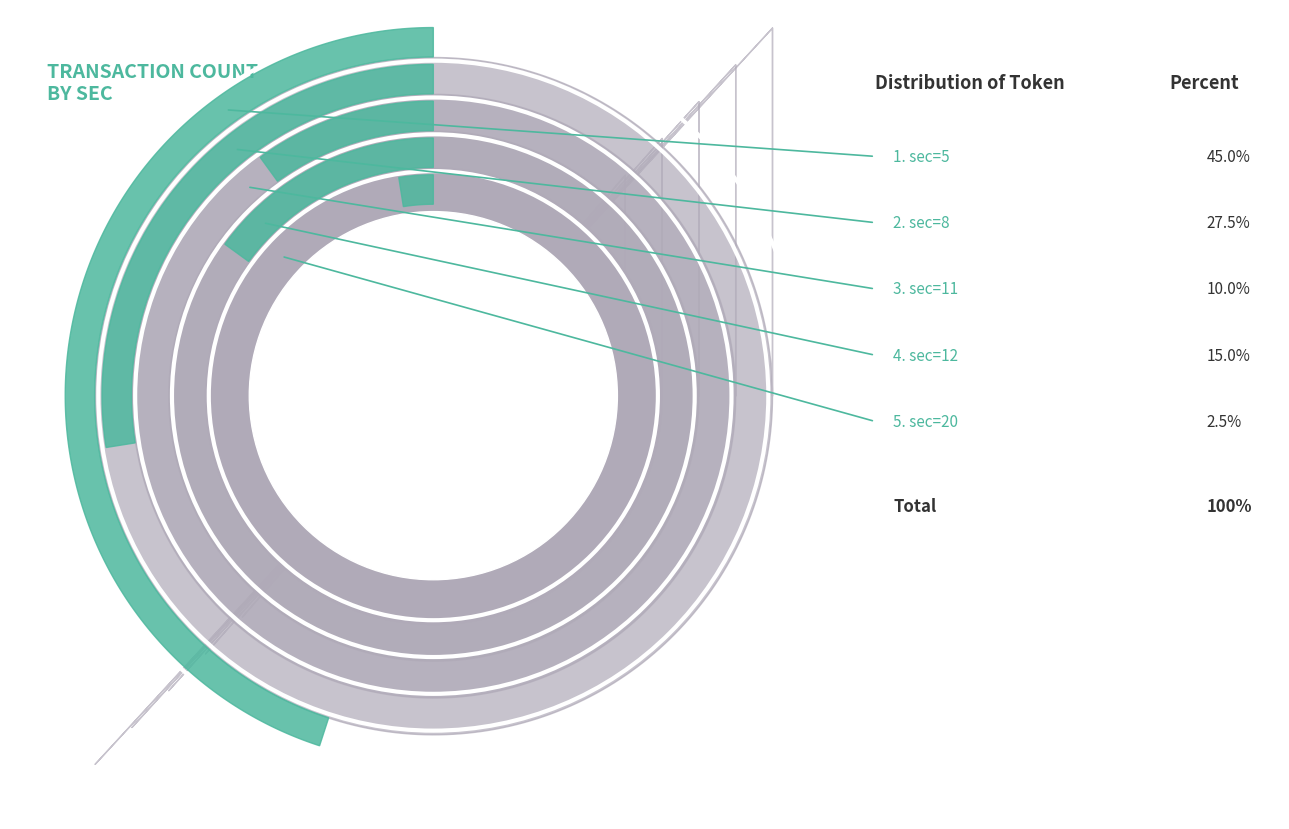

Does 31 represent more than half of the total?

No